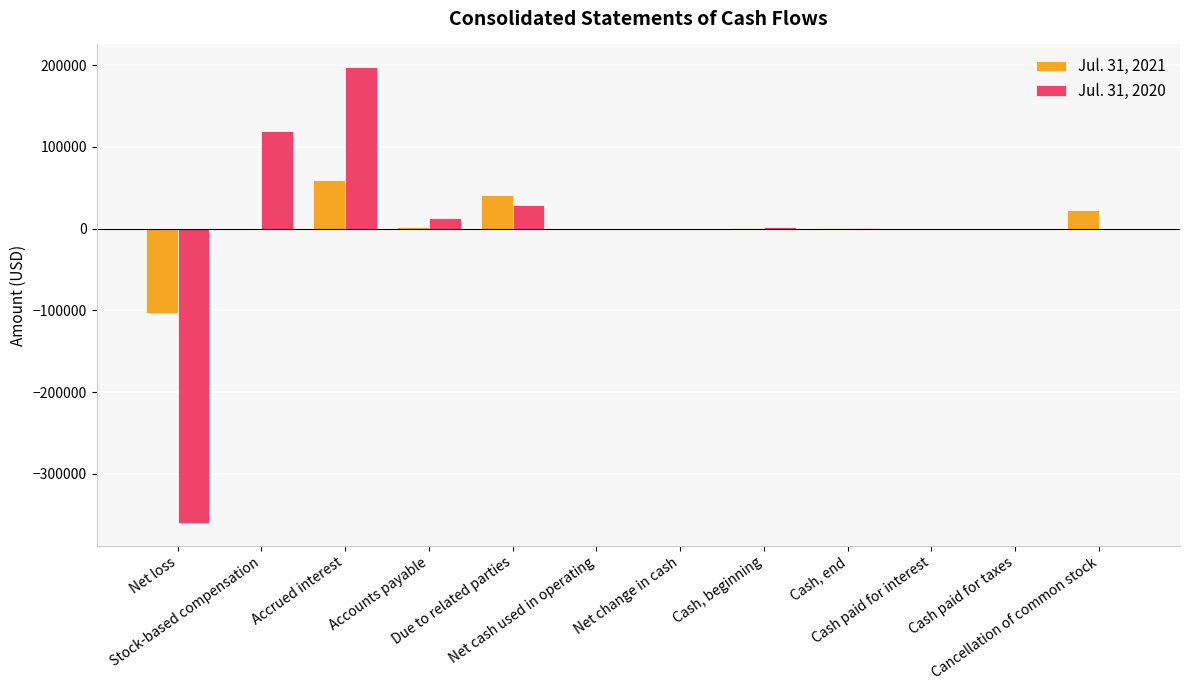

Are the bars horizontal?

No